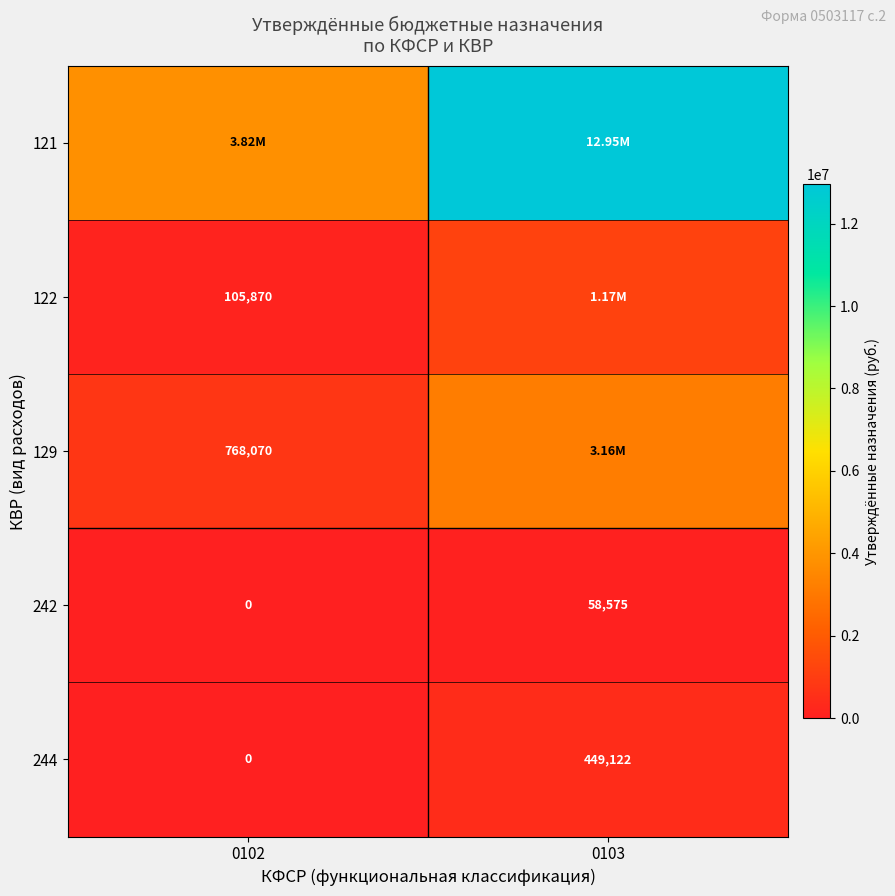

Is it true that 242 equals 34126.1 at 0103?

False